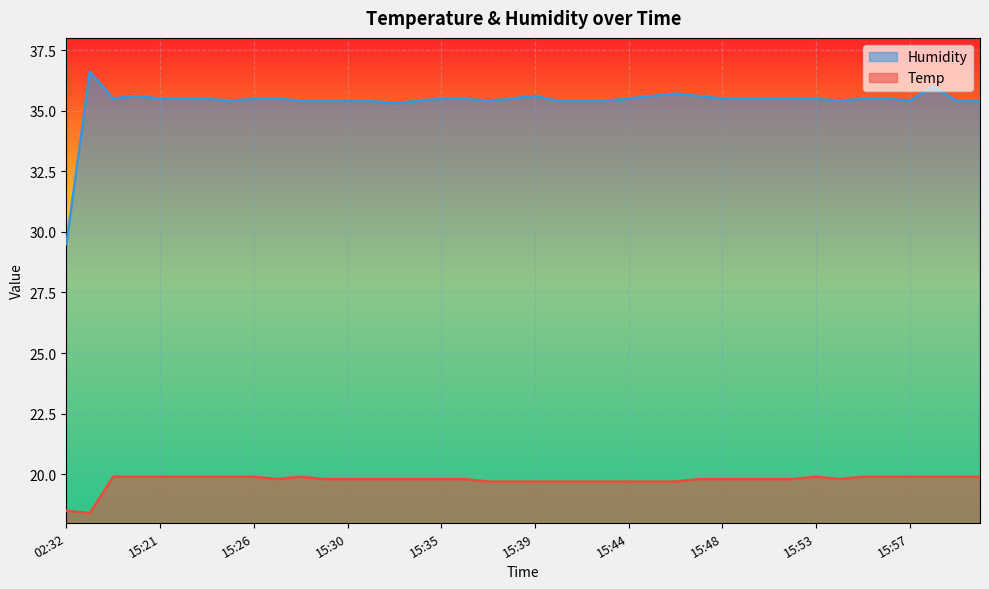

True or false: Temp and Humidity intersect in this chart.

False